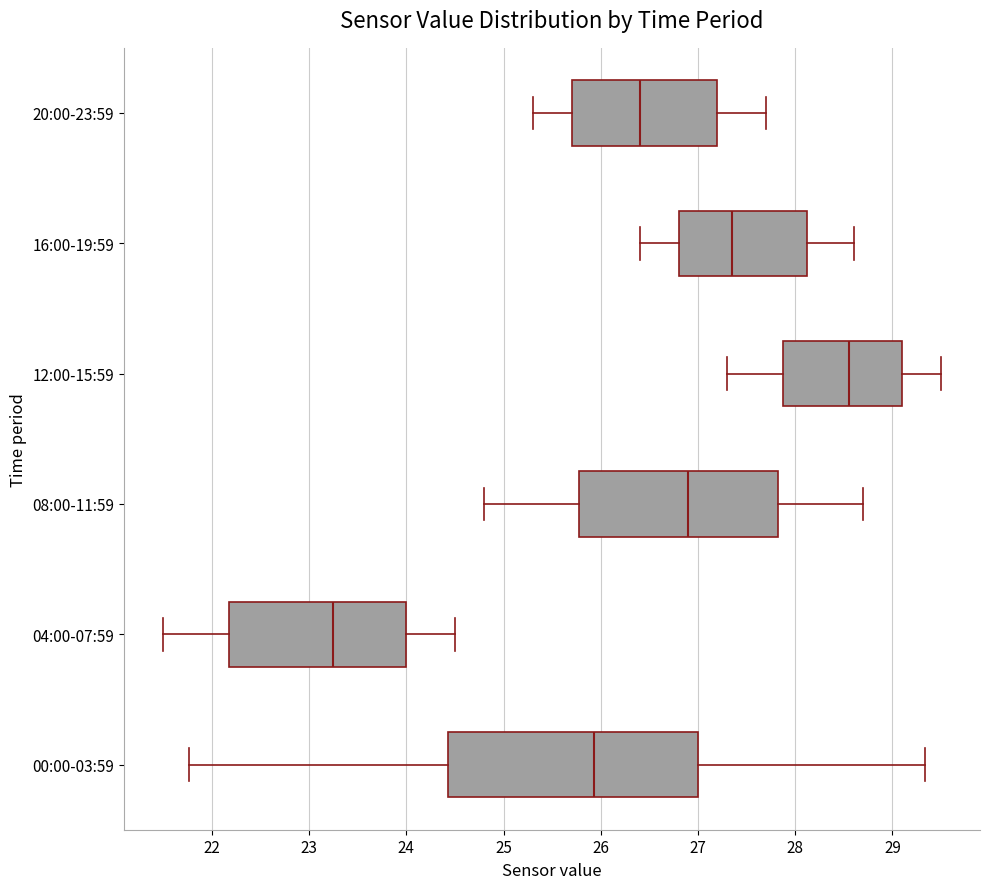

Which box has the furthest to the left median line?

04:00-07:59